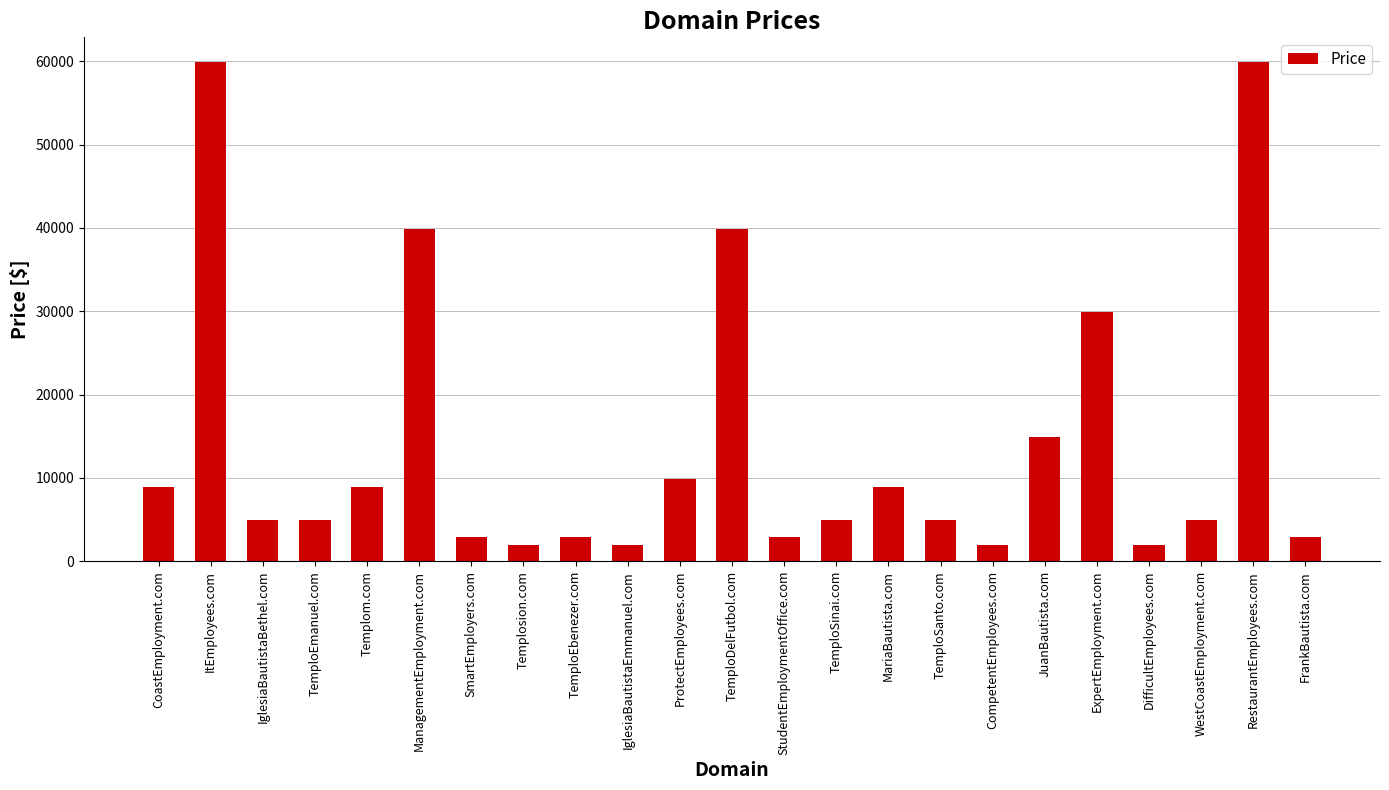

Reading right to left, what are all the values shown in this chart?

FrankBautista.com=2888	RestaurantEmployees.com=59888	WestCoastEmployment.com=4888	DifficultEmployees.com=1888	ExpertEmployment.com=29888	JuanBautista.com=14888	CompetentEmployees.com=1888	TemploSanto.com=4888	MariaBautista.com=8888	TemploSinai.com=4888	StudentEmploymentOffice.com=2888	TemploDelFutbol.com=39888	ProtectEmployees.com=9888	IglesiaBautistaEmmanuel.com=1888	TemploEbenezer.com=2888	Templosion.com=1888	SmartEmployers.com=2888	ManagementEmployment.com=39888	Templom.com=8888	TemploEmanuel.com=4888	IglesiaBautistaBethel.com=4888	ItEmployees.com=59888	CoastEmployment.com=8888